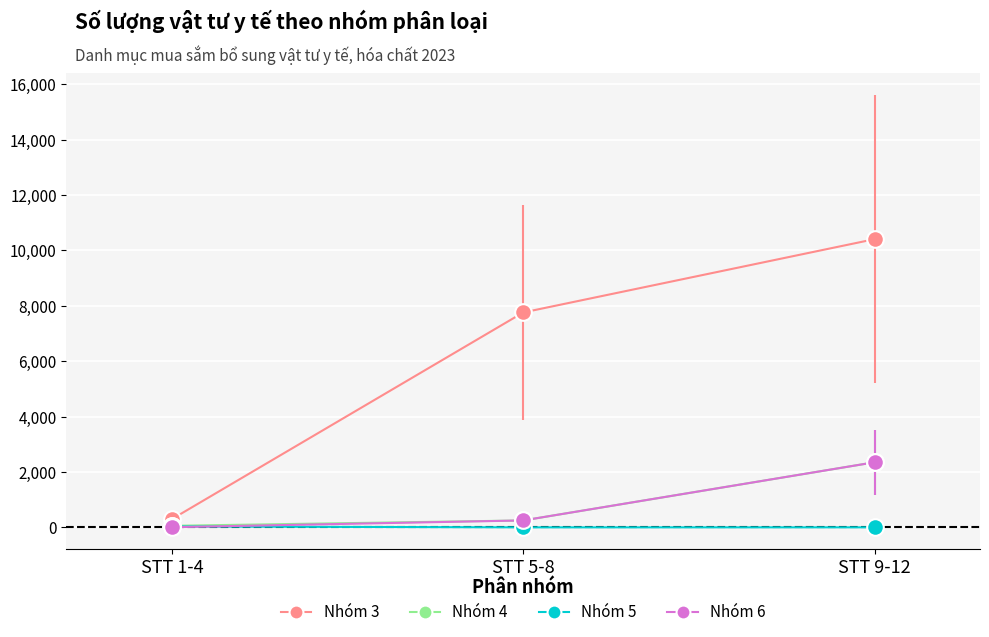

Which series has the widest spread of values?

Nhóm 3